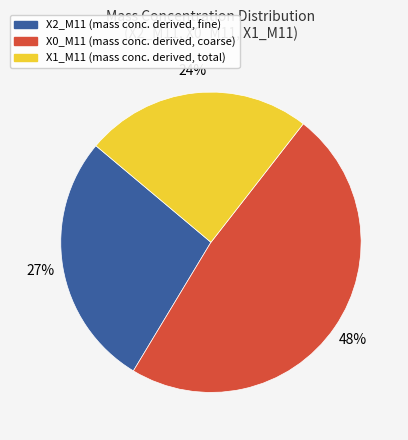

Do X2_M11 and X0_M11 together represent more than half of the pie?

Yes